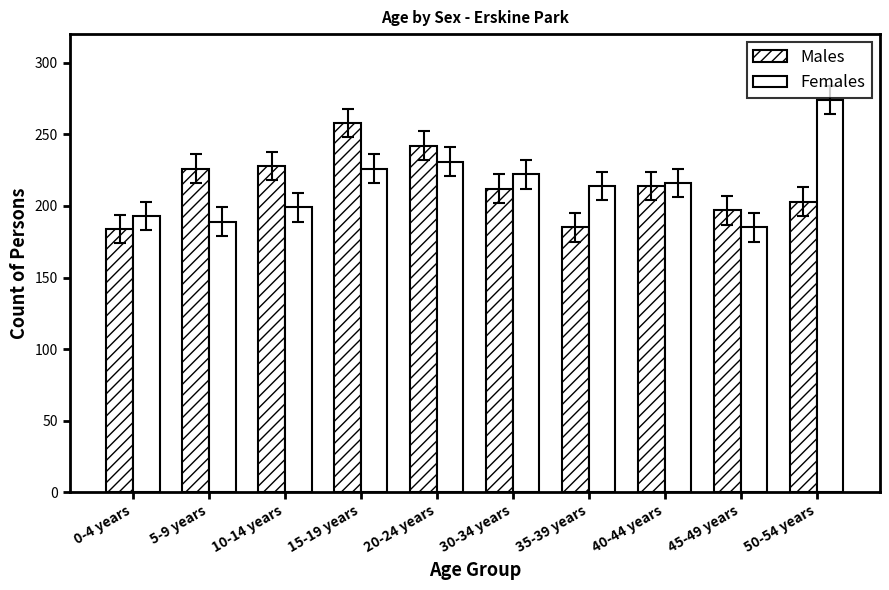

Which series has the largest total across all categories?

Males